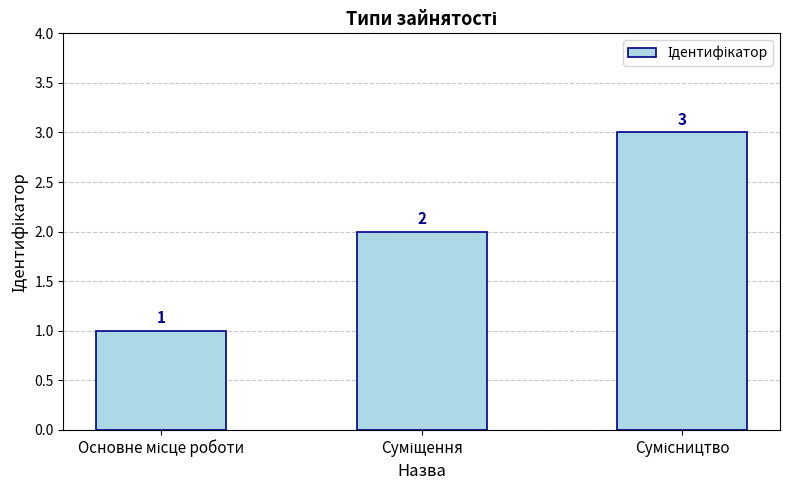

What is the maximum value shown in the chart?

3